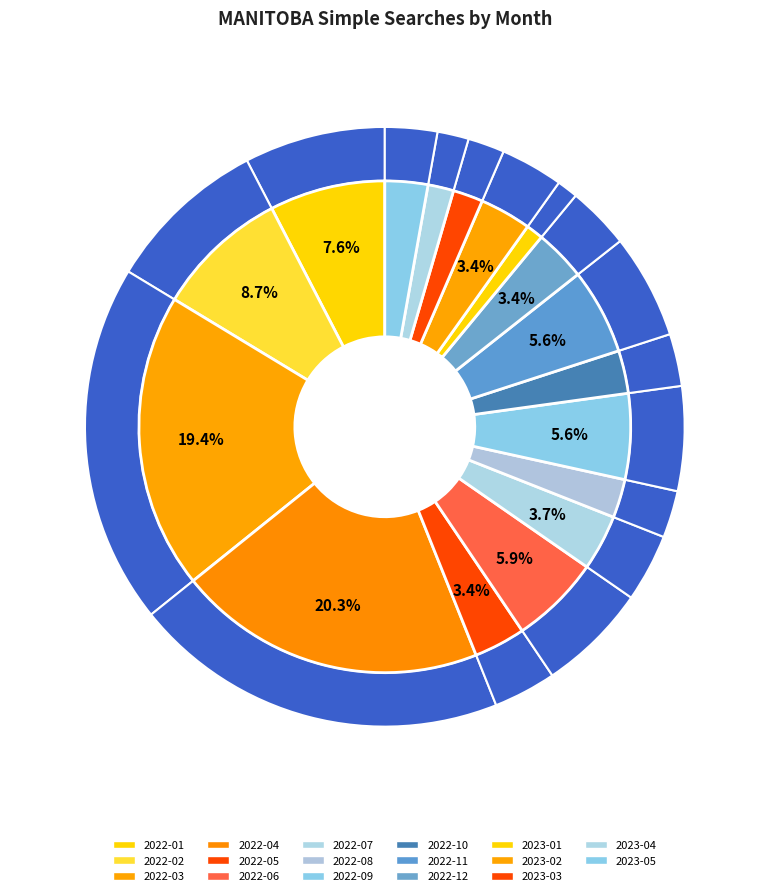

What is the largest slice in the pie chart?

2022-04